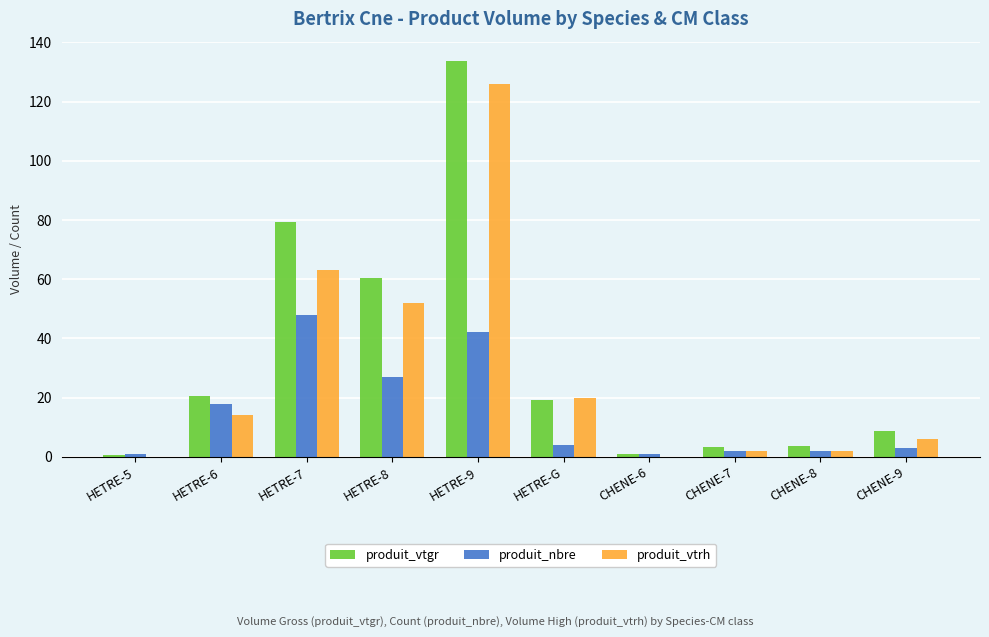

What is the greatest value displayed?

133.6